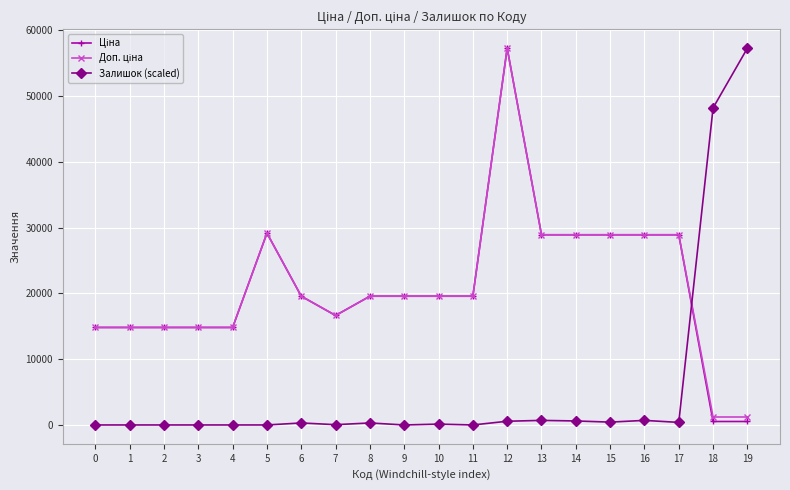

At which label does Залишок (scaled) first exceed 303?

6